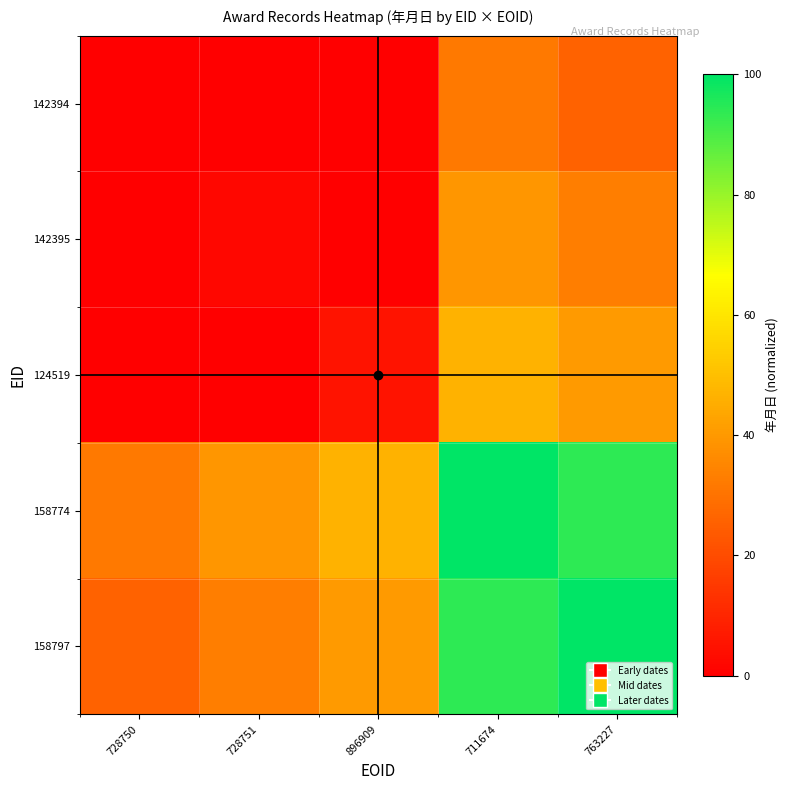

Which category has the lowest value across all series?

728750